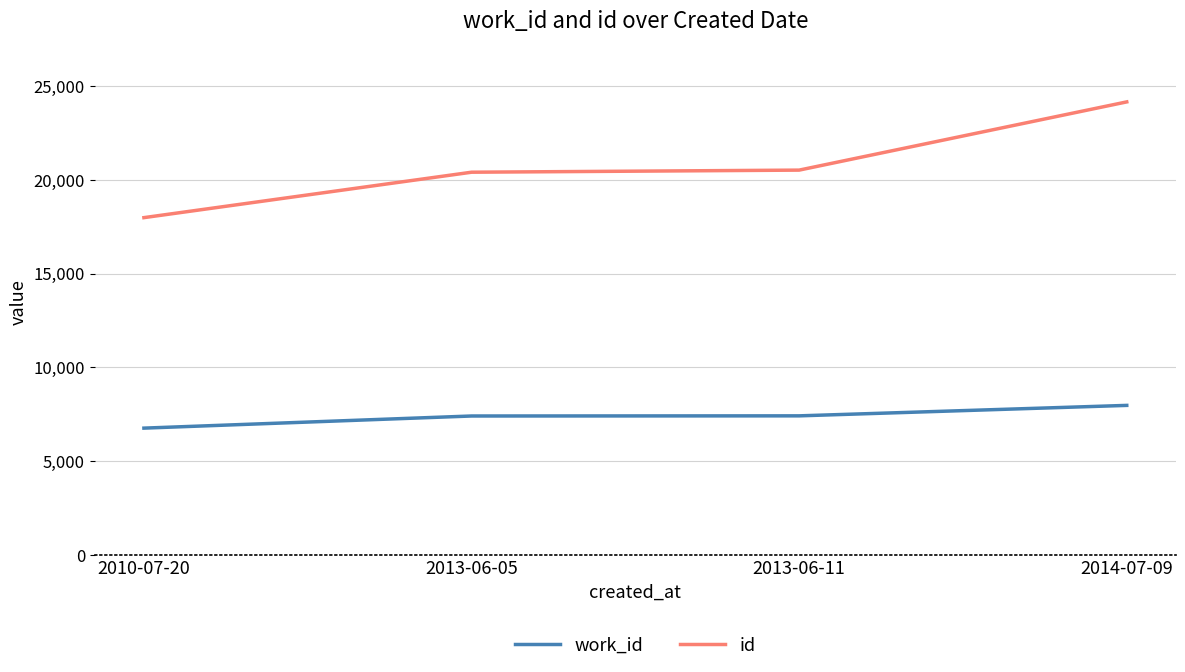

What is the sum of the work_id values at 2010-07-20 and 2013-06-11?

14161